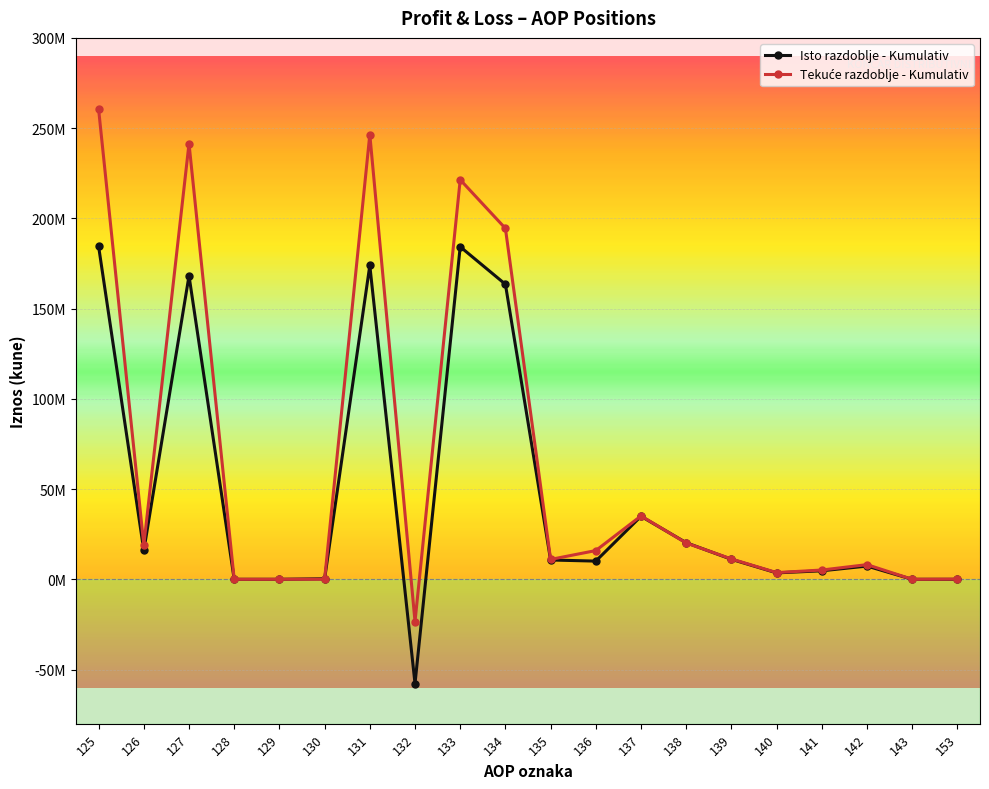

Does the chart have visible grid lines?

Yes